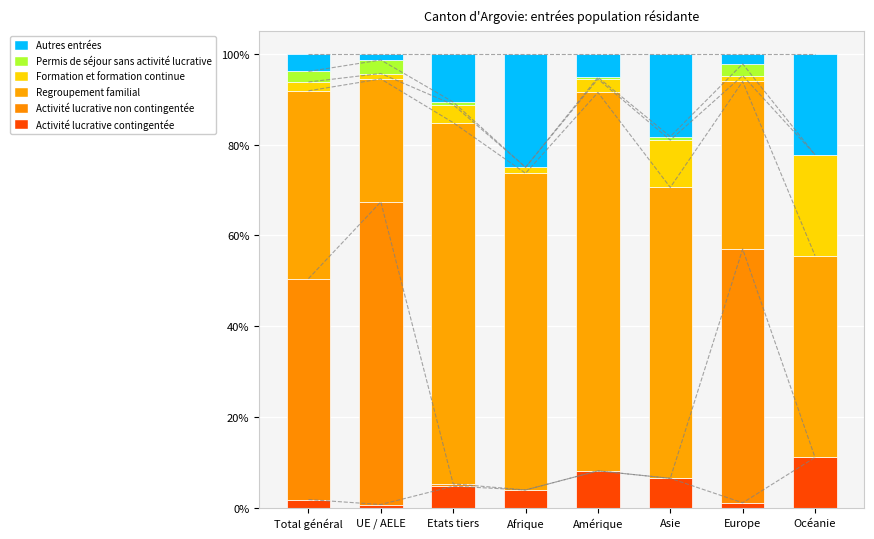

How many distinct data groups are displayed?

6